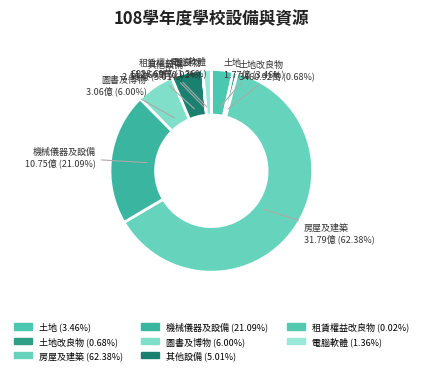

To the nearest percent, what is the difference between the largest and smallest slice percentages?

62%